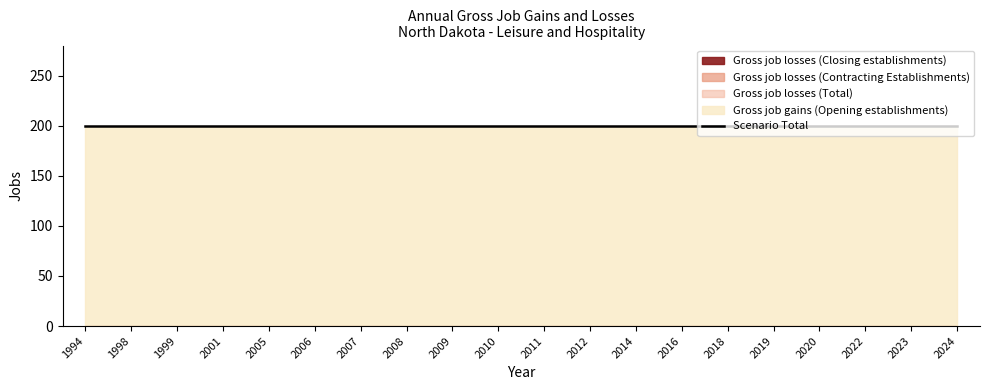

What is the spread (max minus min) of values at 2019?

200